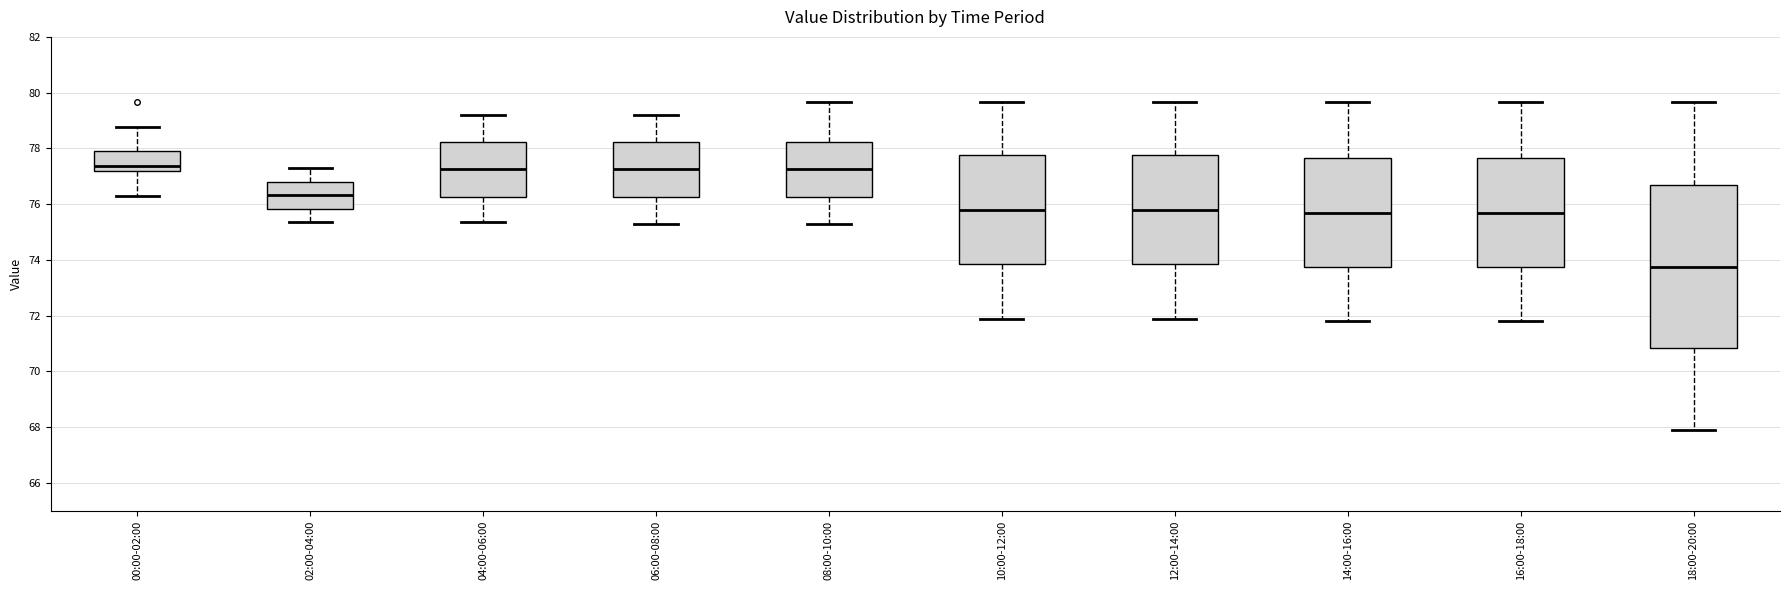

Which box's median line is the lowest?

18:00-20:00